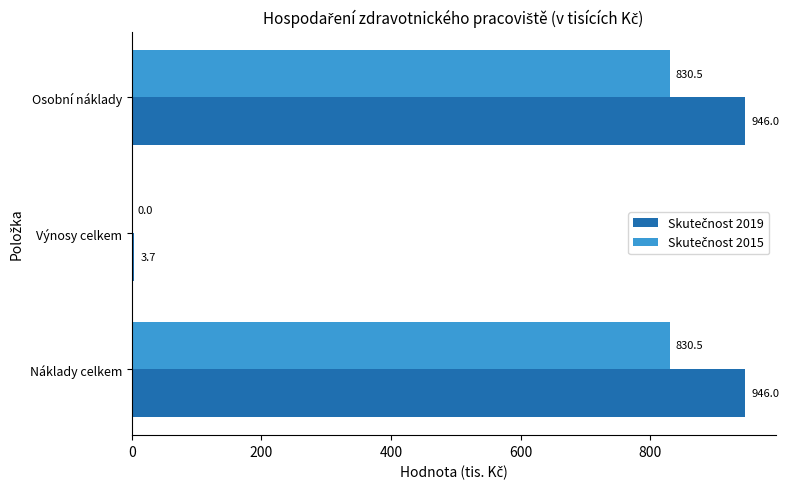

What is the difference between the maximum and minimum values in the Skutečnost 2015 series?

830.5